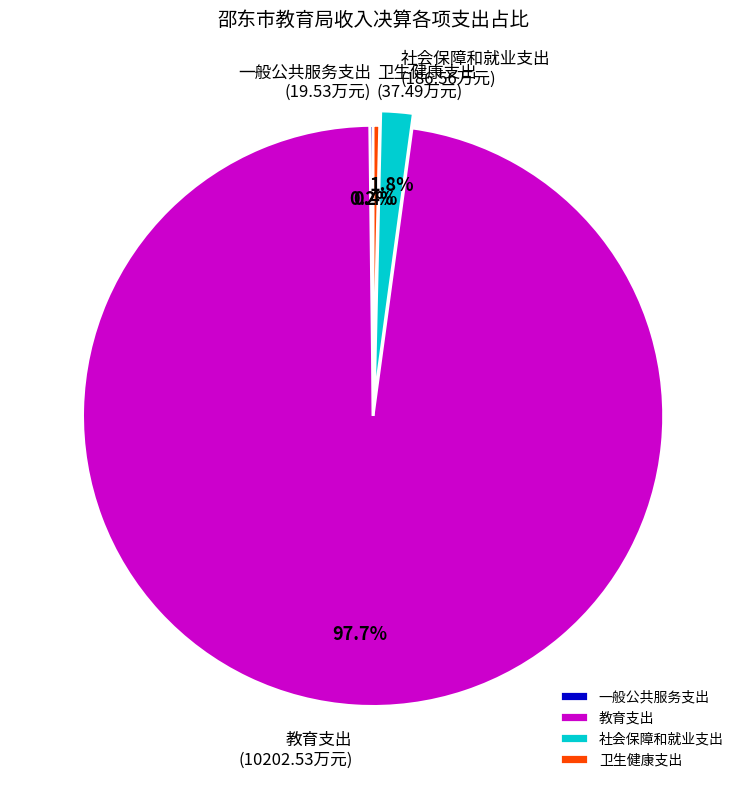

Combined, do 教育支出 and 社会保障和就业支出 account for over 50%?

Yes